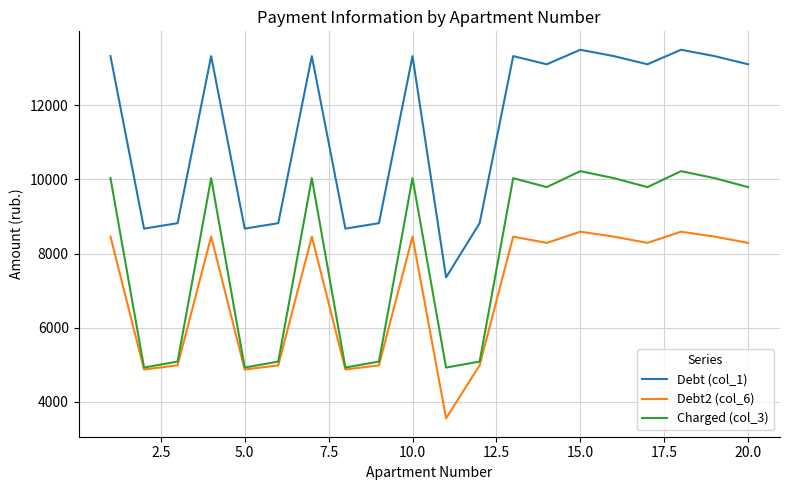

Which series has the widest spread of values?

Debt (col_1)